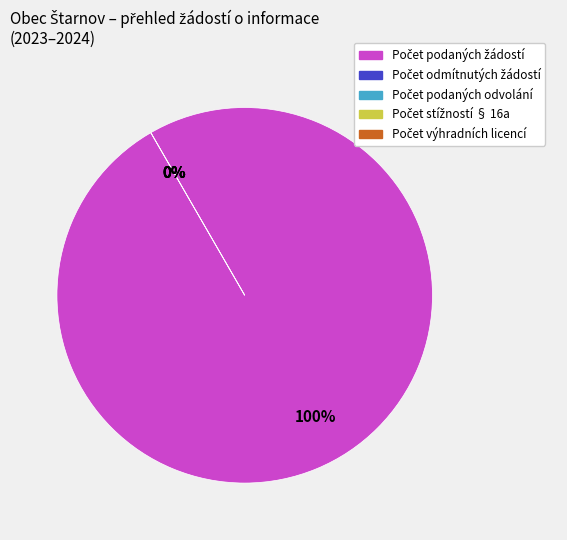

What is the largest slice in the pie chart?

Počet podaných žádostí o informace